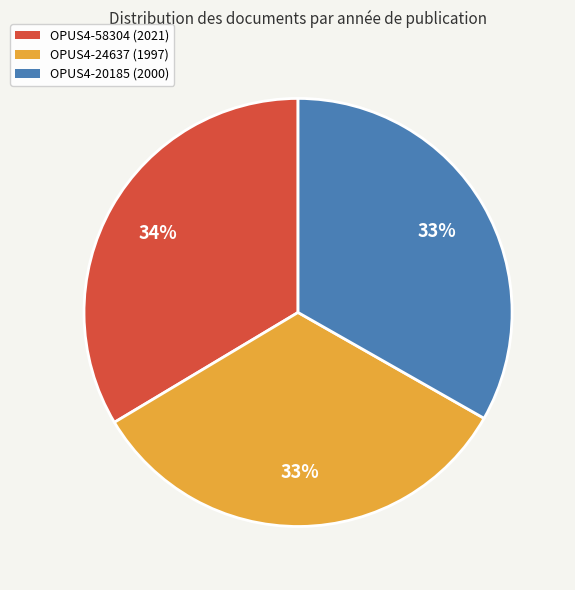

Is it true that OPUS4-58304 (2021) is 34% of the pie?

True